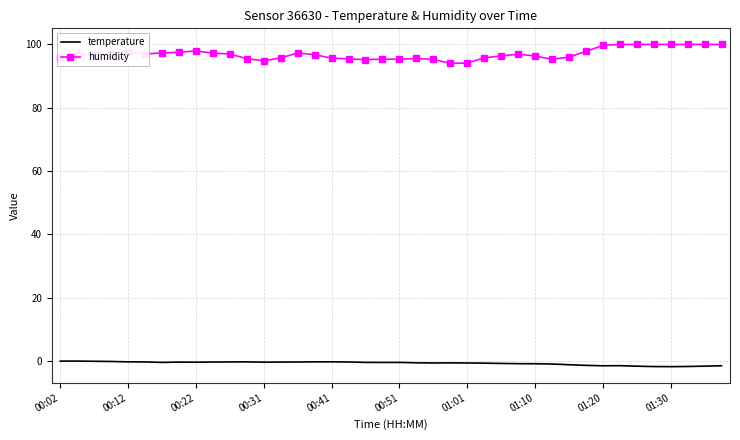

List the series in order of their peak value, lowest first.

temperature, humidity